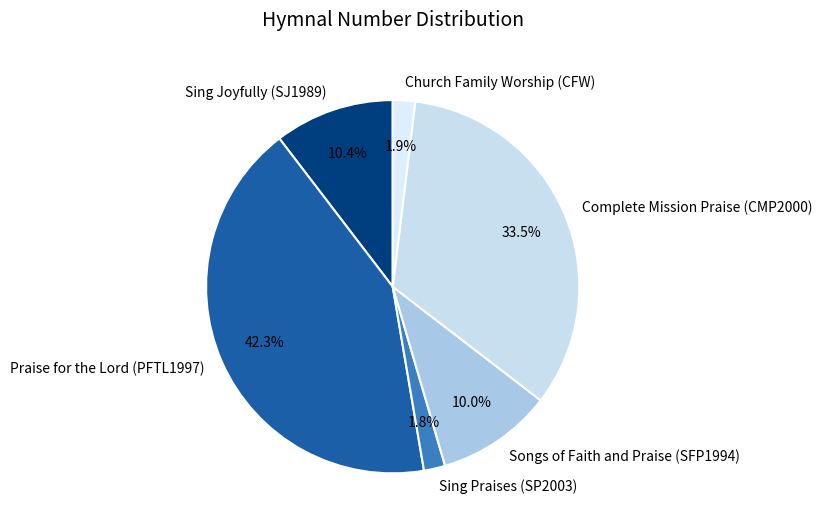

What percentage is NOT represented by Sing Praises (SP2003)?

98.2%